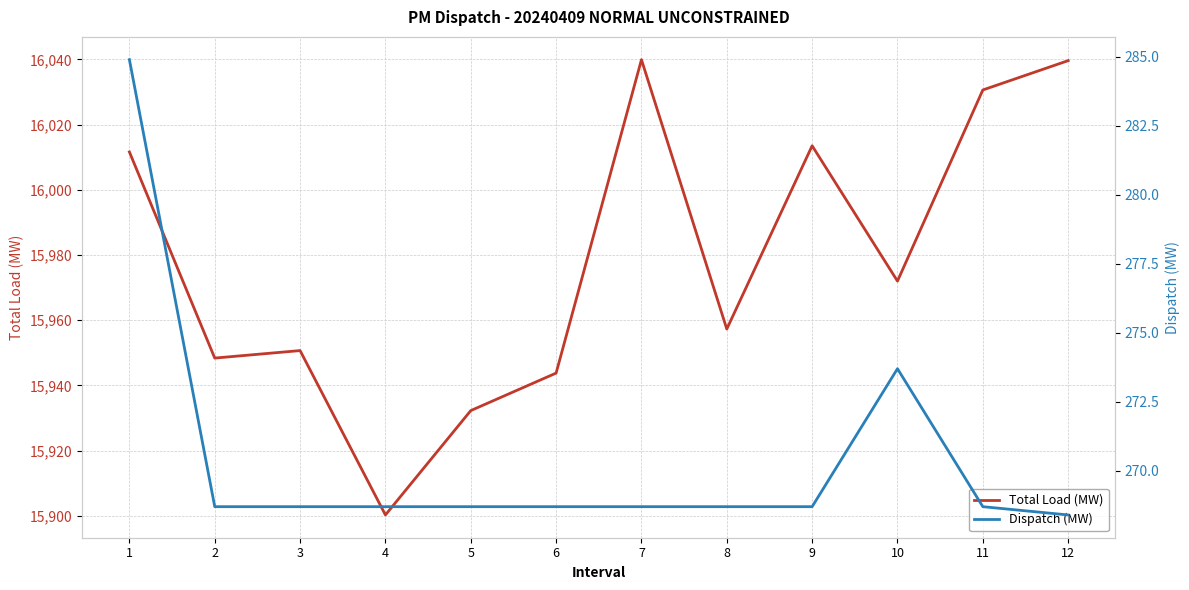

True or false: Dispatch (MW) and Total Load (MW) cross at least once.

False